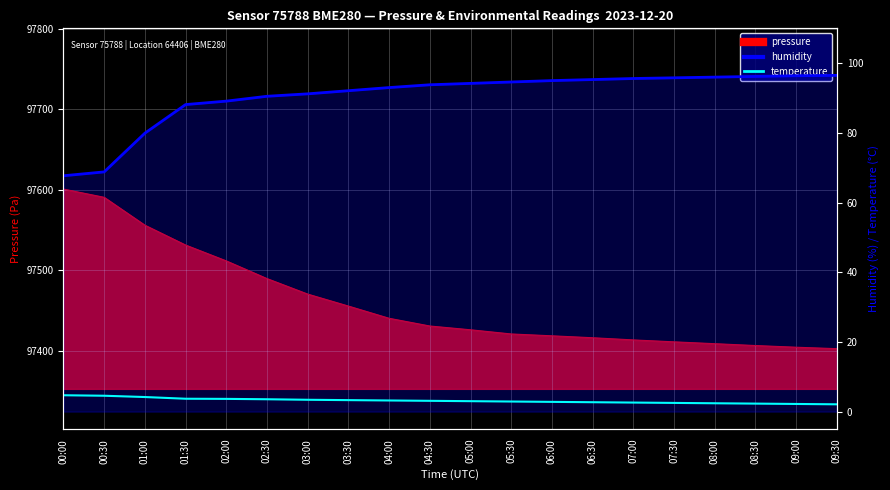

What is the label of the 1st point from the right?

09:30